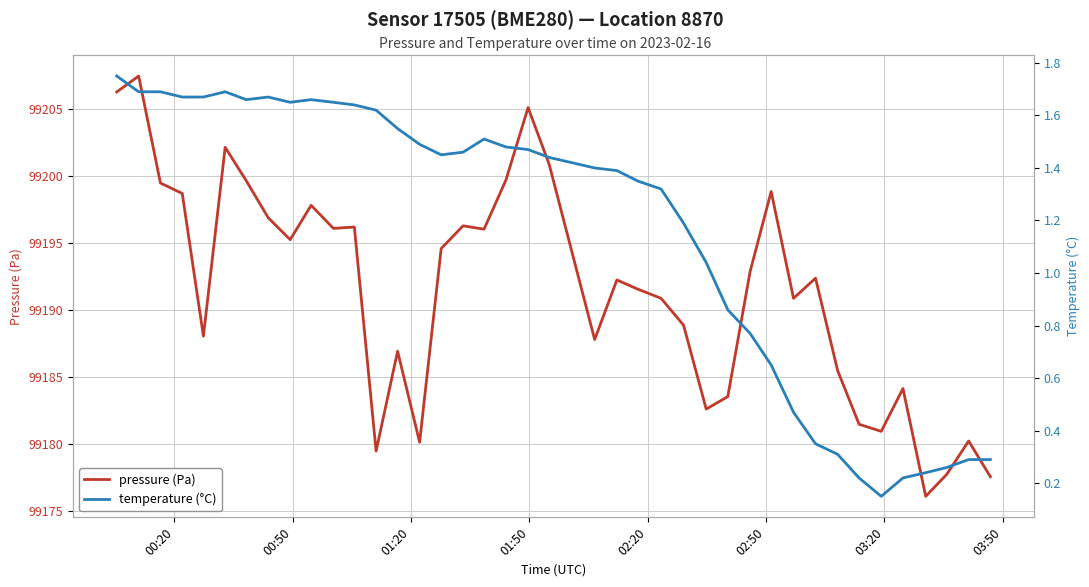

What is the minimum value for pressure (Pa)?

99176.1